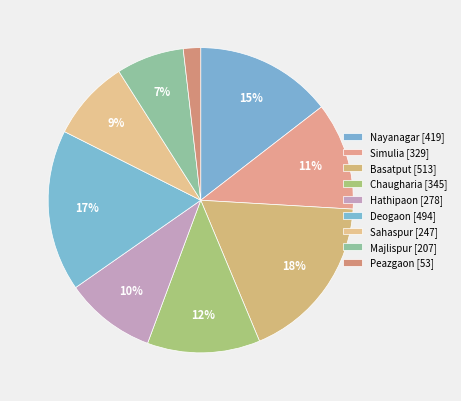

To the nearest percent, what percentage of the pie is Peazgaon?

2%